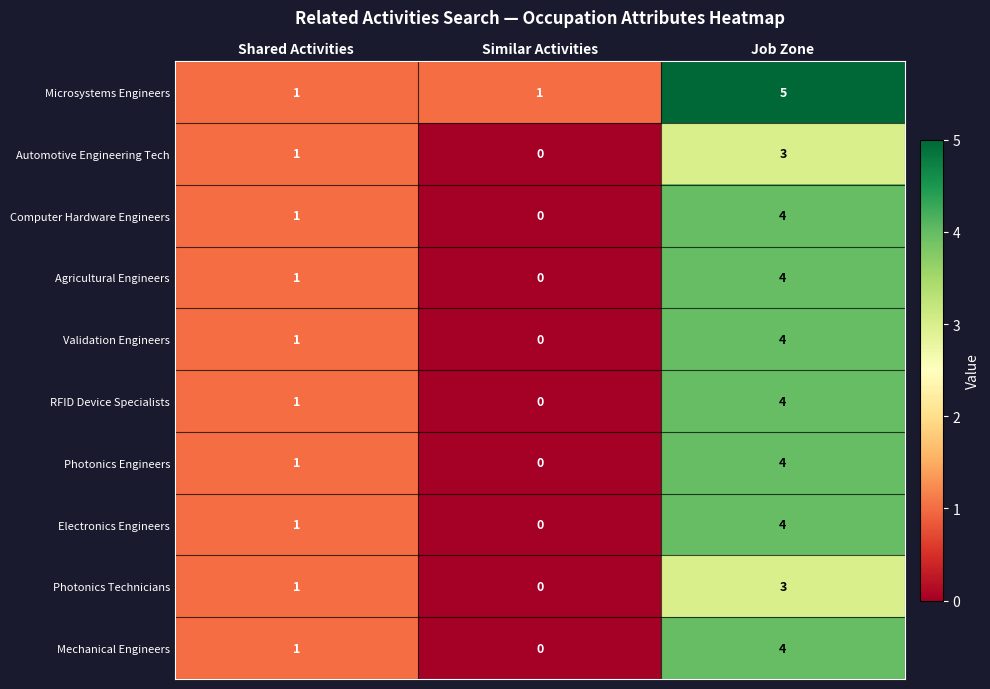

At which category is the sum across all series the highest?

Job Zone